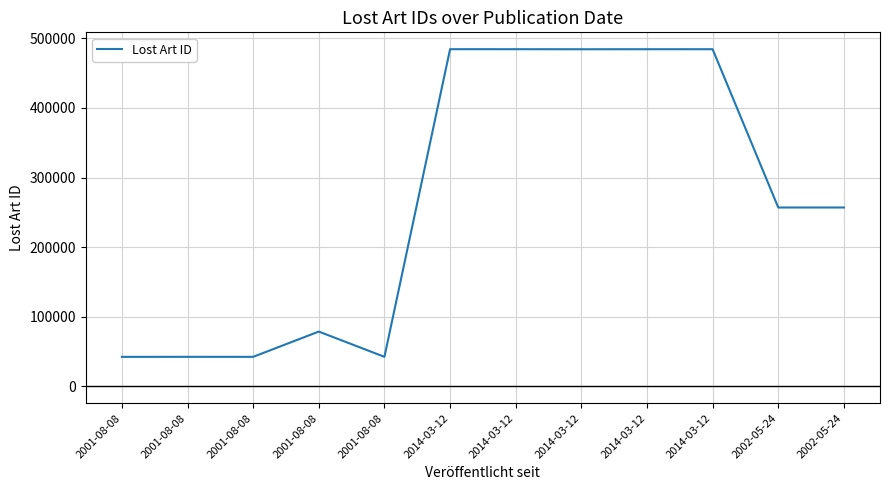

Does the chart display data point markers on the line(s)?

No